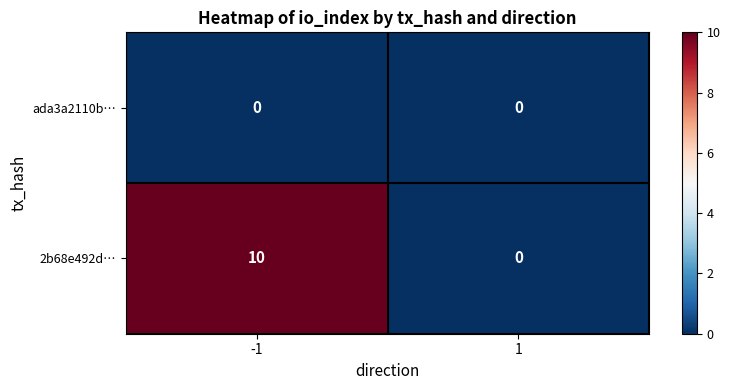

At -1, list the series in order from smallest to largest.

ada3a2110b…, 2b68e492d…